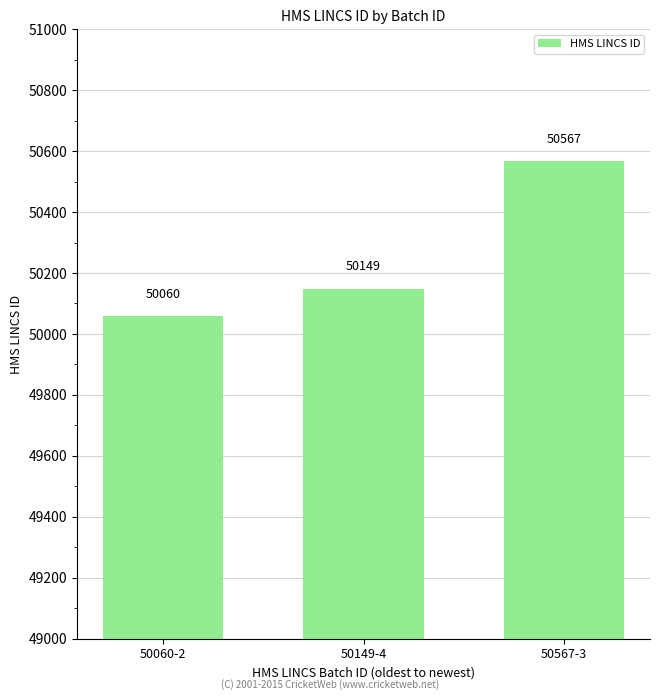

List the labels in order of value, largest first.

50567-3, 50149-4, 50060-2